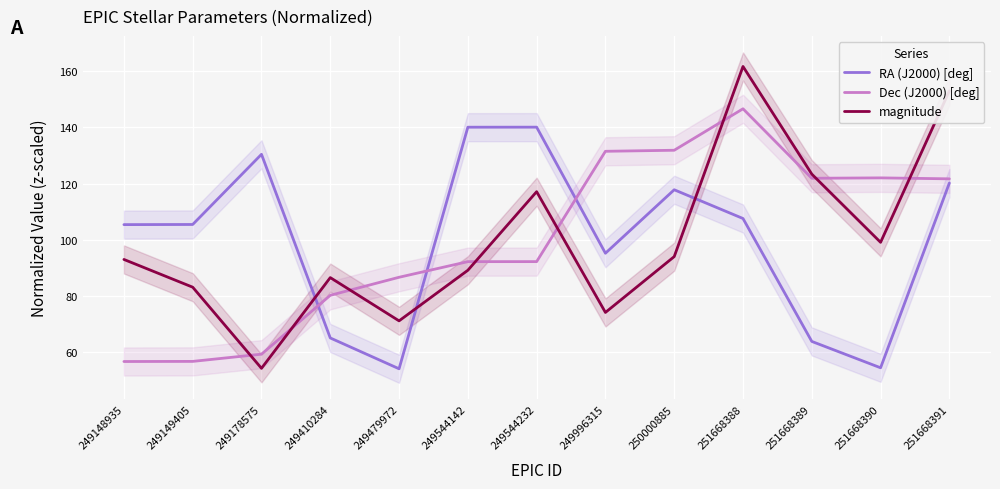

Where is the first local minimum for magnitude?

249178575